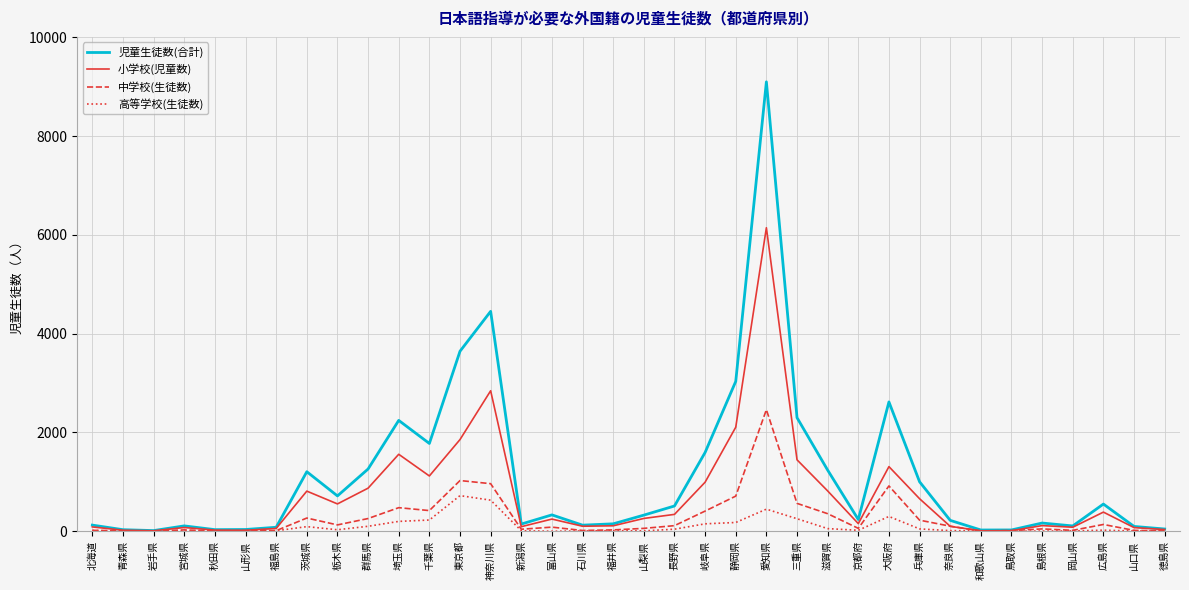

At 千葉県, list the series in order from largest to smallest.

児童生徒数(合計), 小学校(児童数), 中学校(生徒数), 高等学校(生徒数)